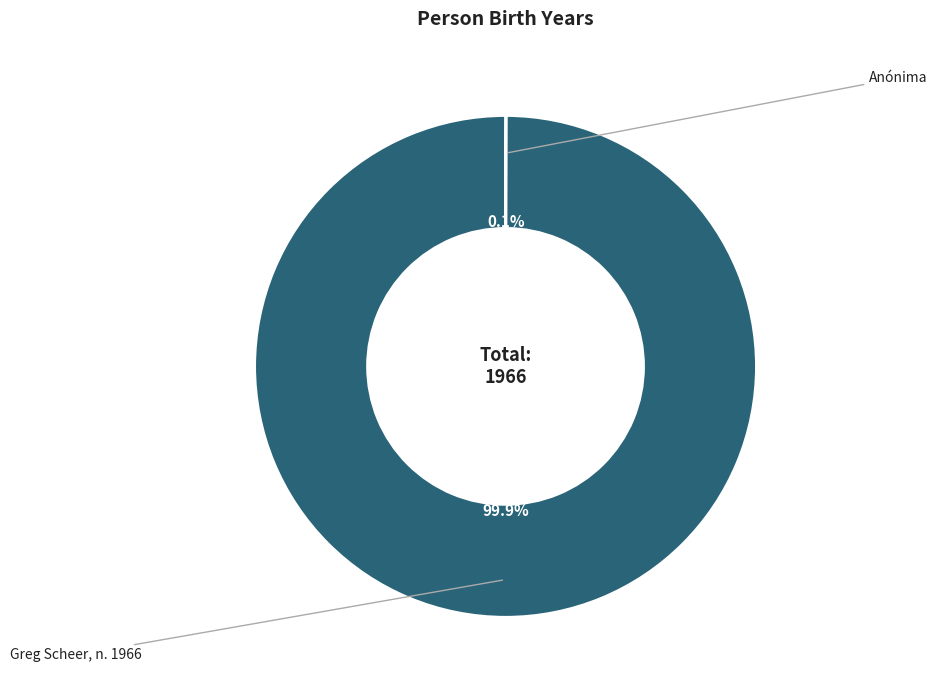

How much of the chart is everything except Anónima?

100.0%